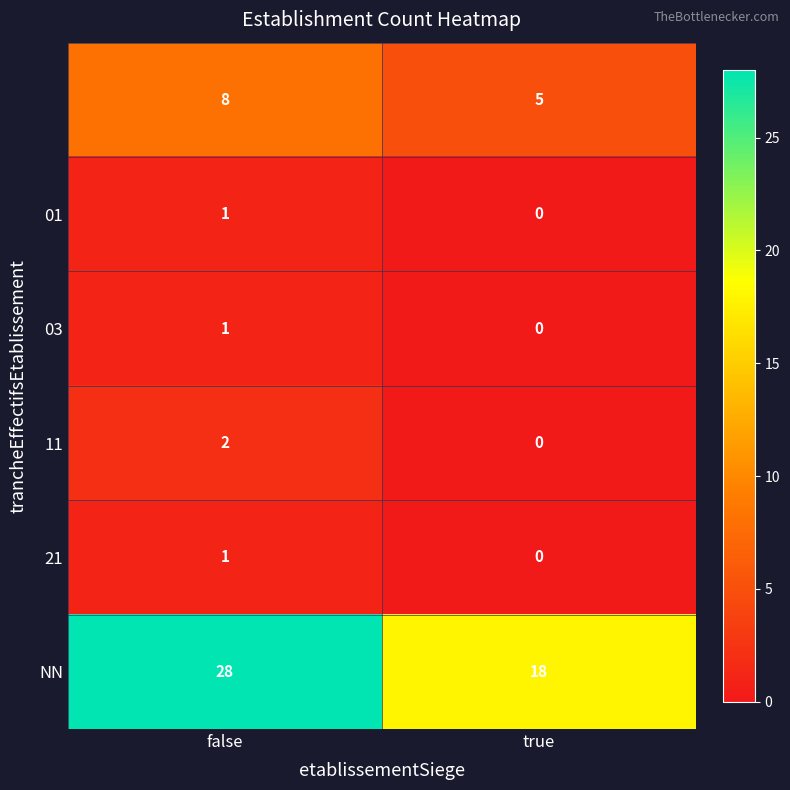

At which category does the chart reach its minimum across all series?

true